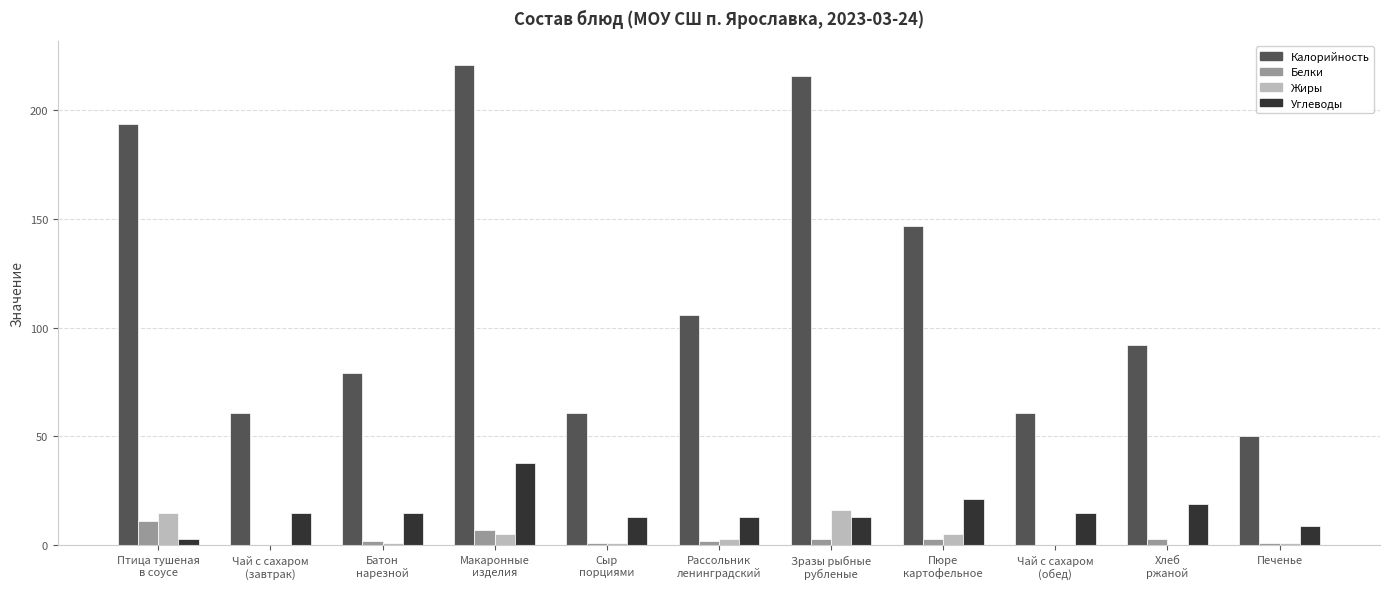

Where does the Калорийность series first go above 92?

Птица тушеная
в соусе